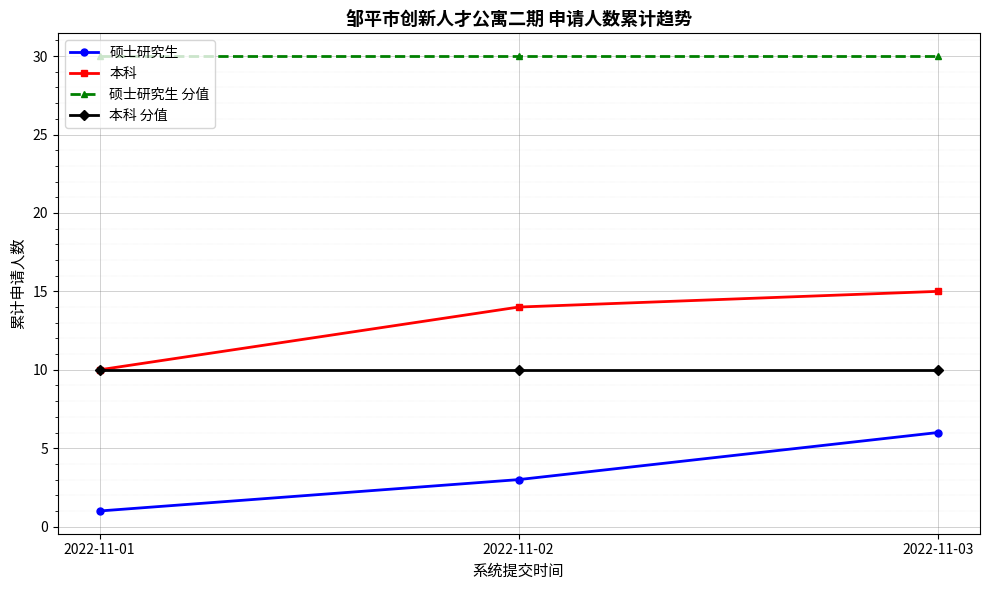

Is the value of 硕士研究生 分值 at 2022-11-03 greater than the value of 本科 分值 at 2022-11-02?

Yes